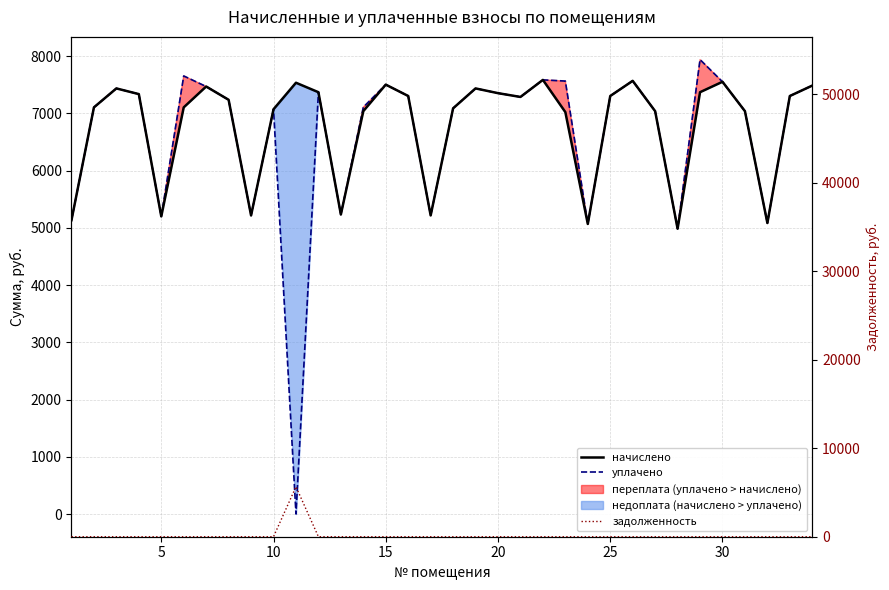

What is the maximum value shown in the chart?

7938.8